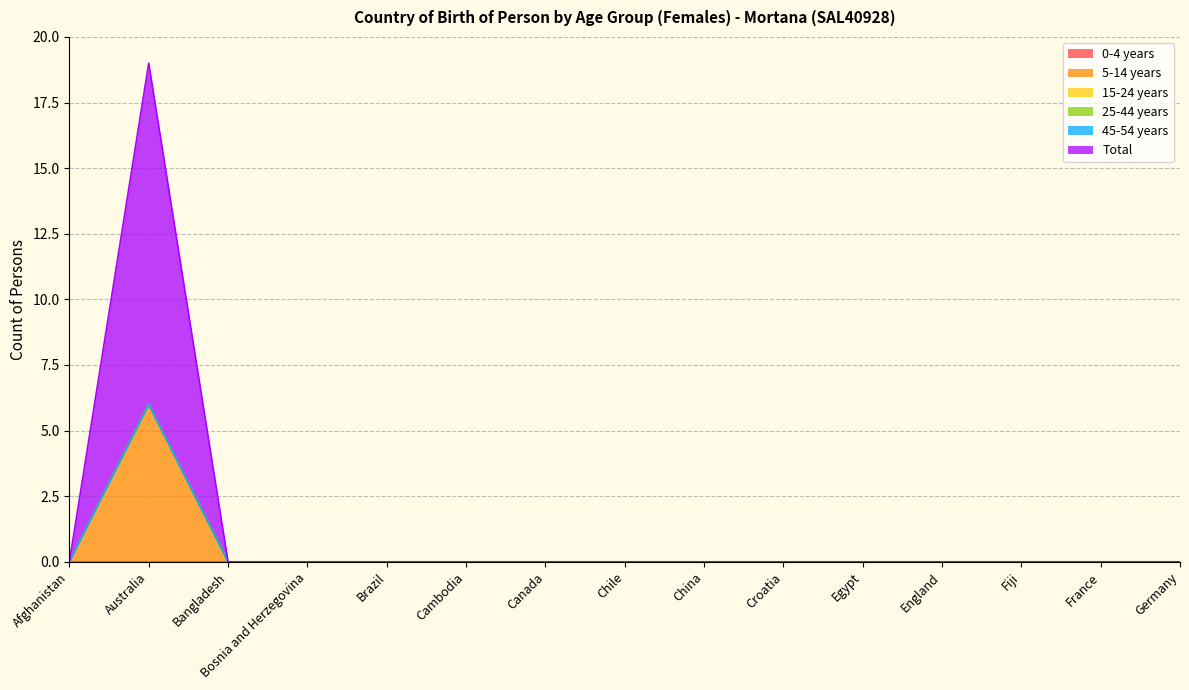

What position from the right is Bangladesh?

13